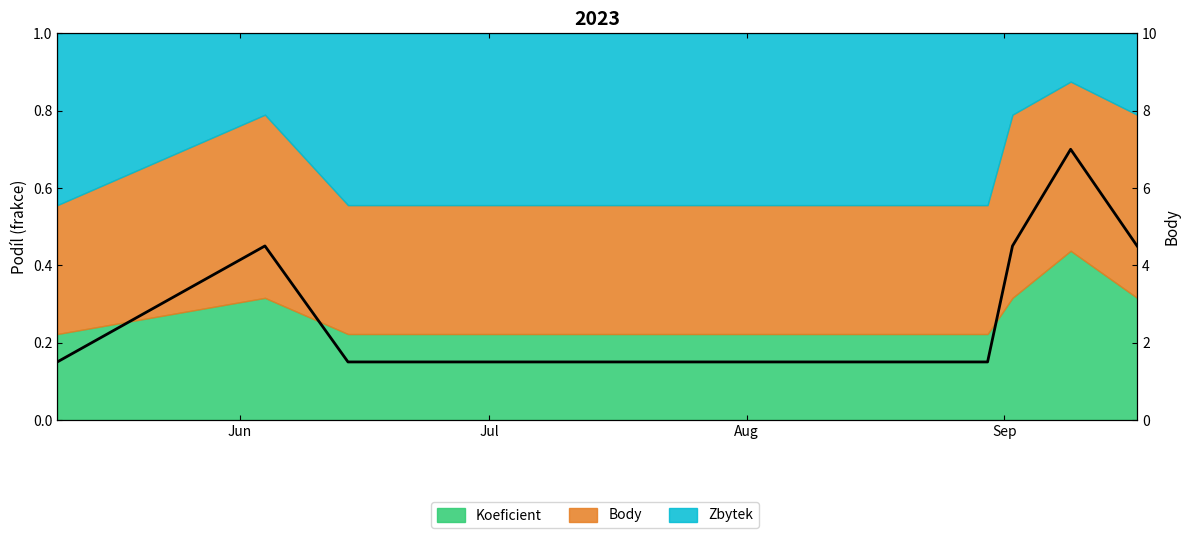

Reading left to right, transcribe all the data shown in this chart.

1.5	4.5	1.5	1.5	1.5	1.5	1.5	4.5	7.0	4.5